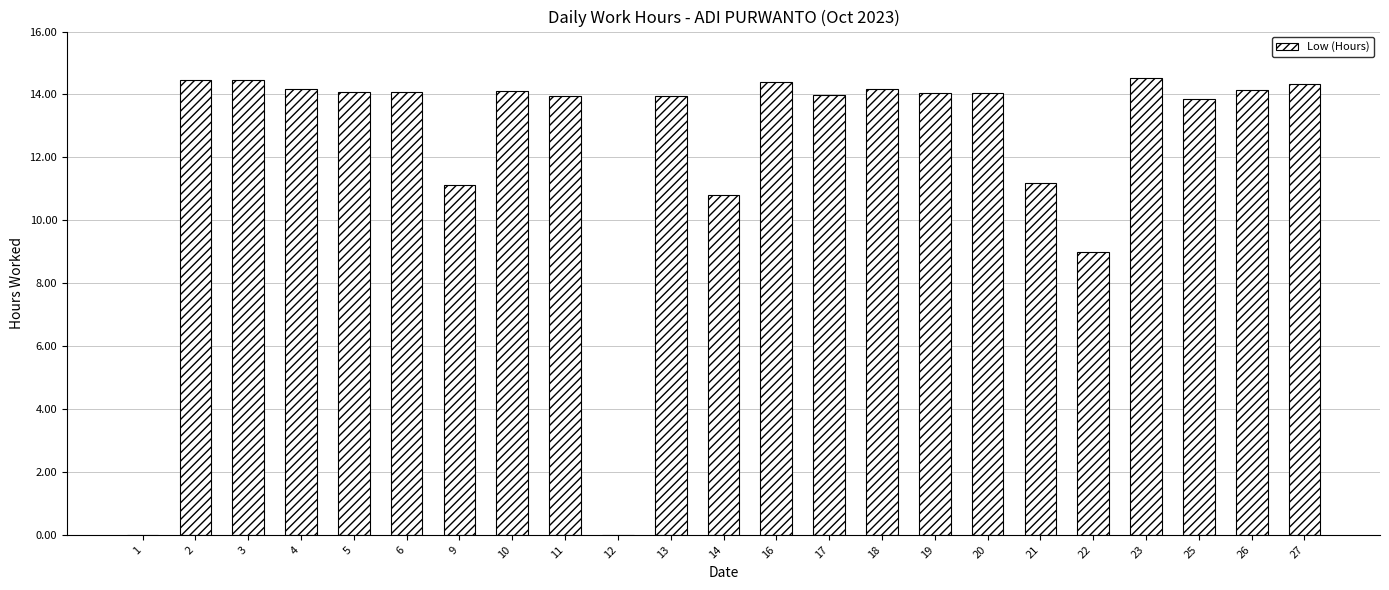

What is the sum of the values at 6 and 26?

28.2